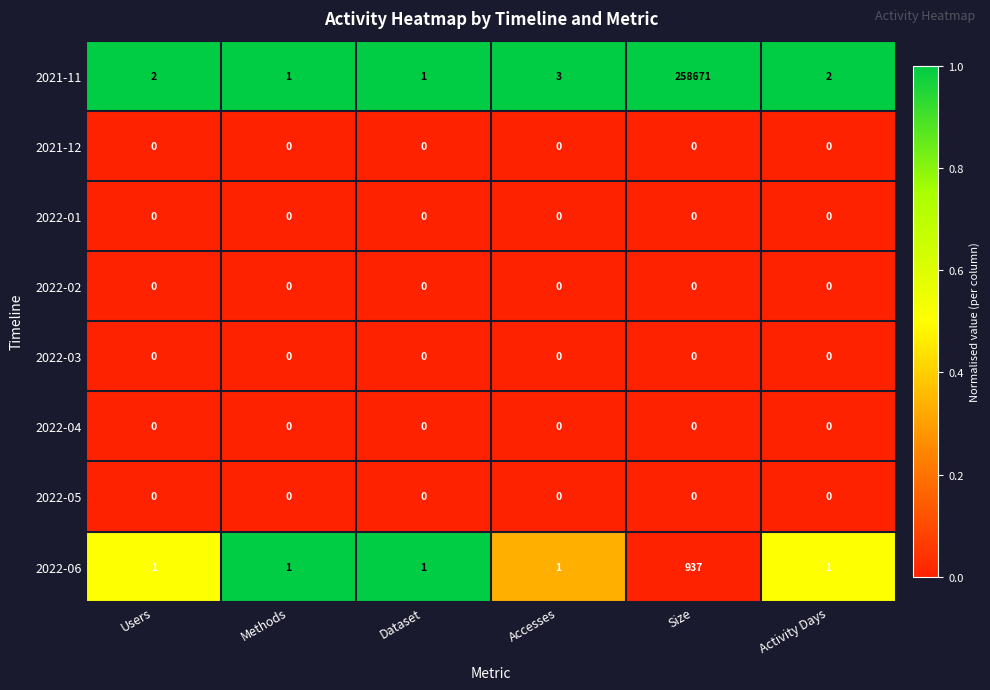

At which category is the sum across all series the highest?

Size